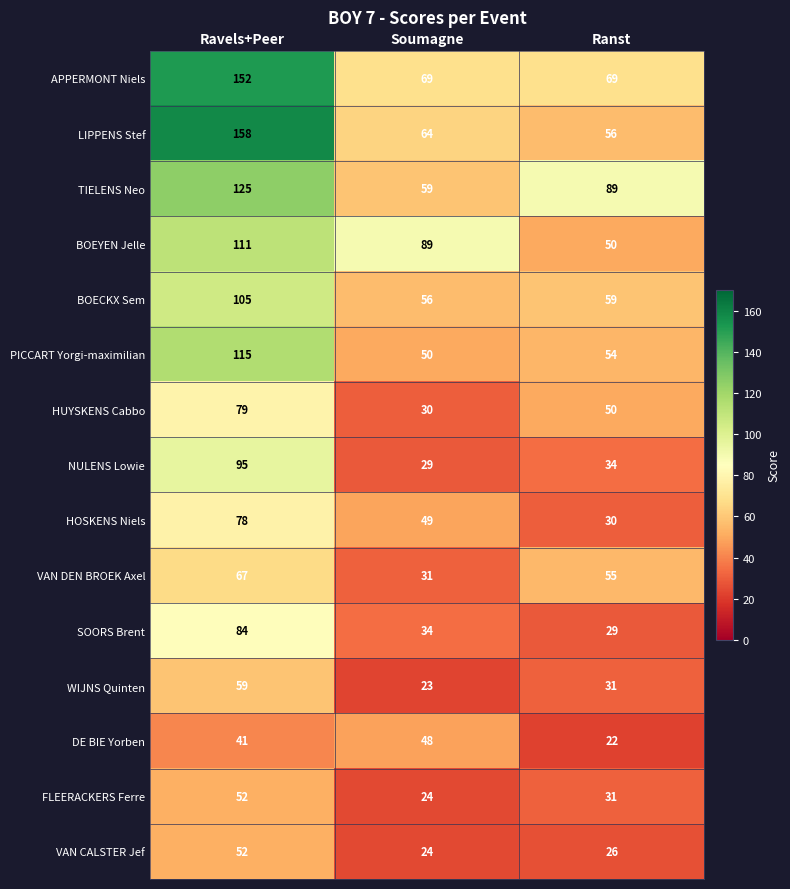

What is the total value across all series at Ranst?

685